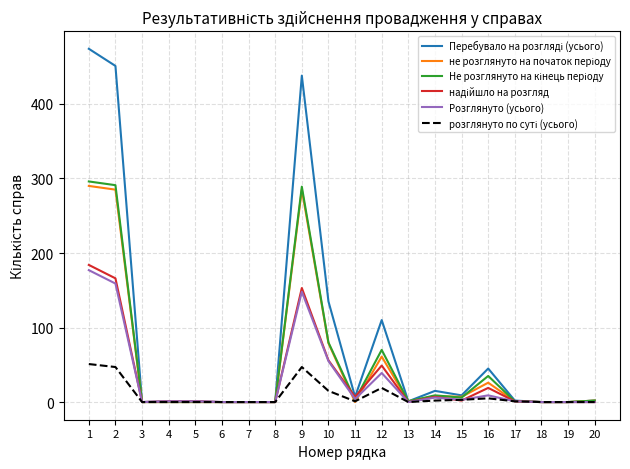

At which label is Розглянуто (усього) closest to 88?

10